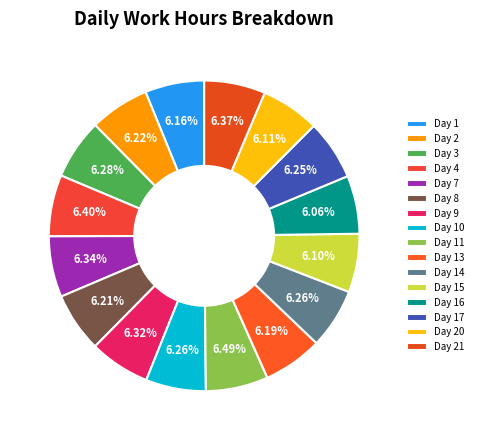

What percentage is the Day 21 slice, to the nearest percent?

6%